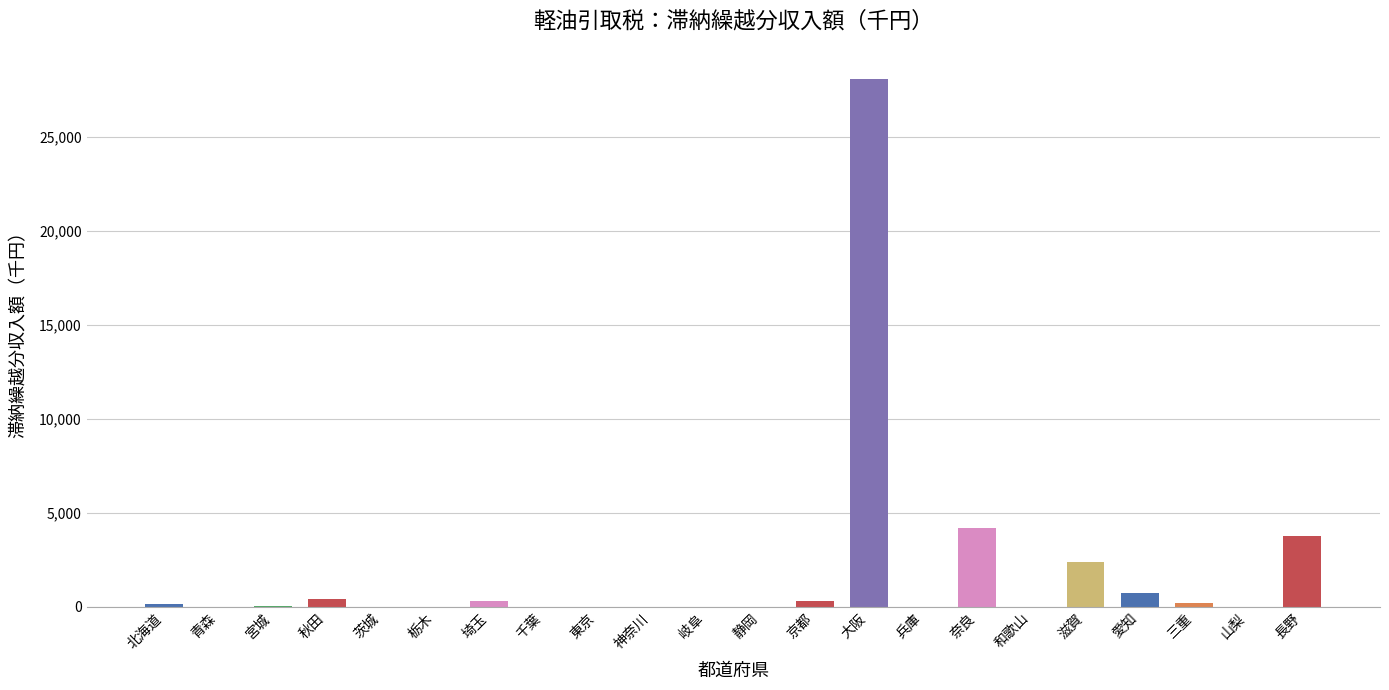

Which category has the lowest value across all series?

青森